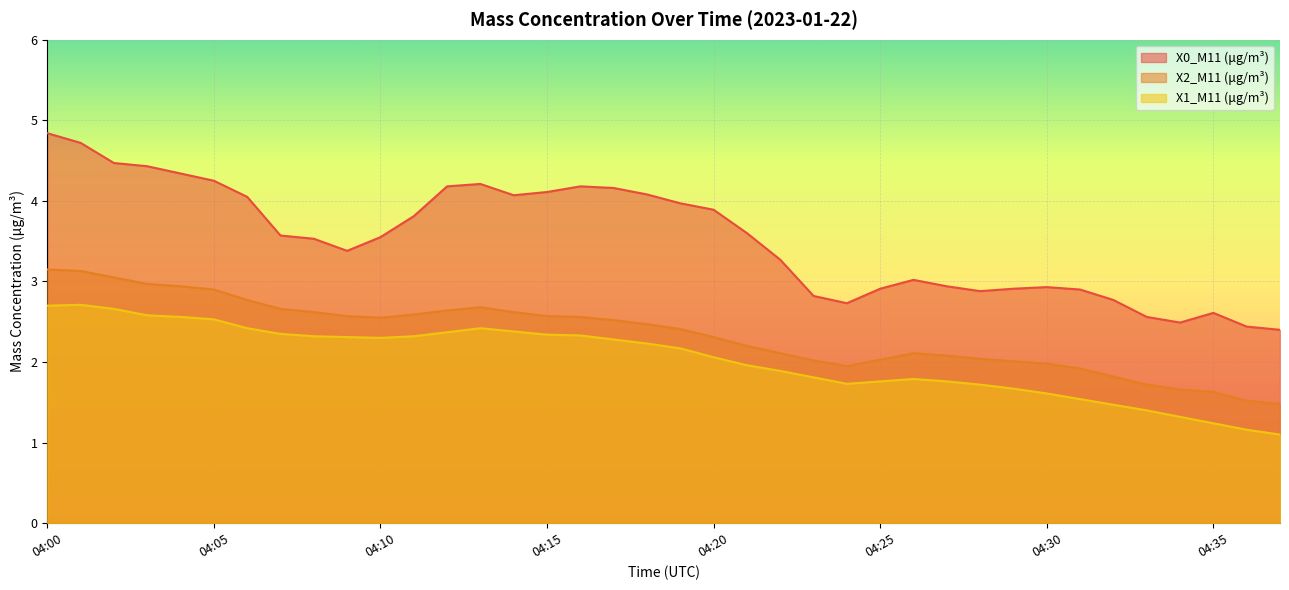

True or false: X2_M11 (μg/m³) and X1_M11 (μg/m³) cross at least once.

False